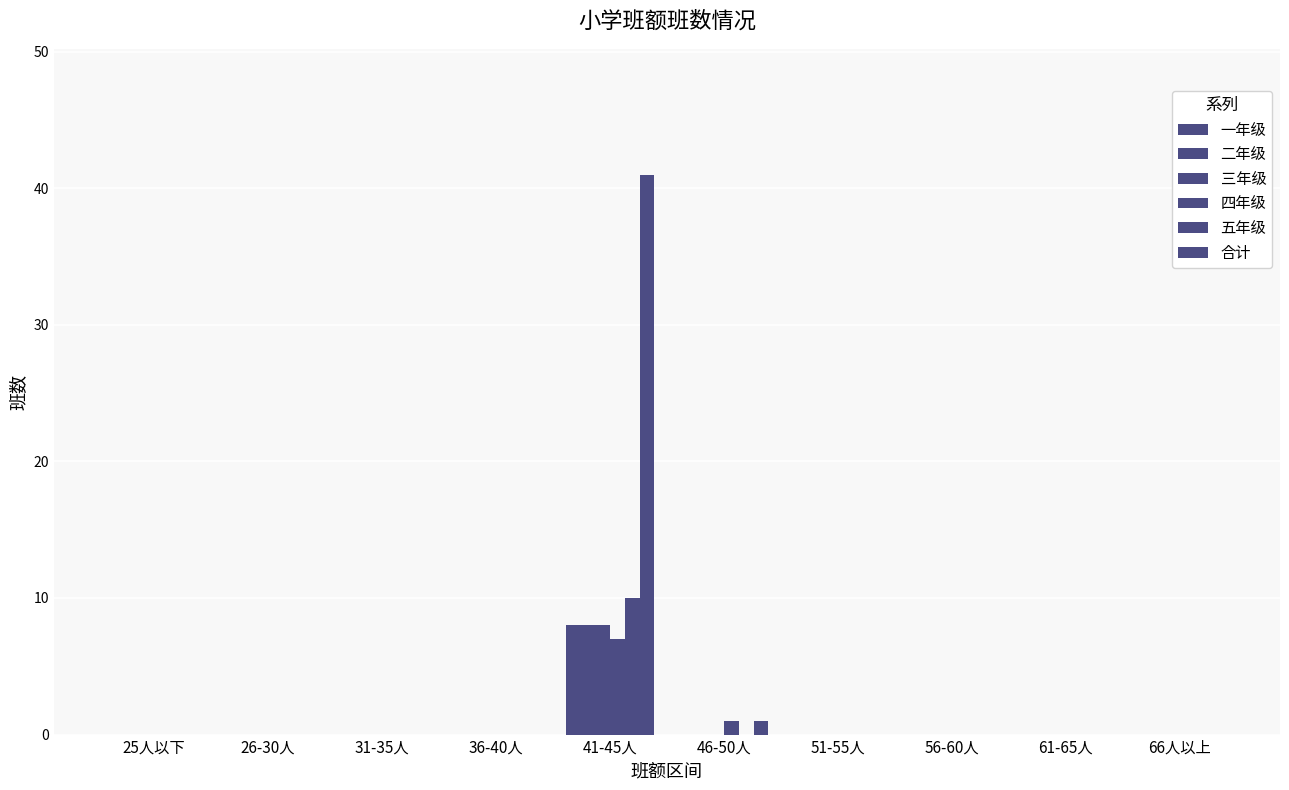

How many data points does each series have?

10